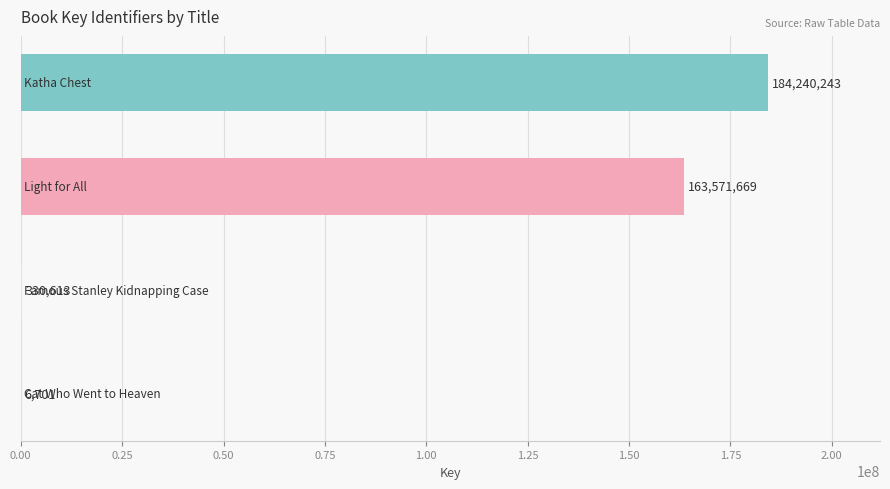

What is the sum of all values?

348149226